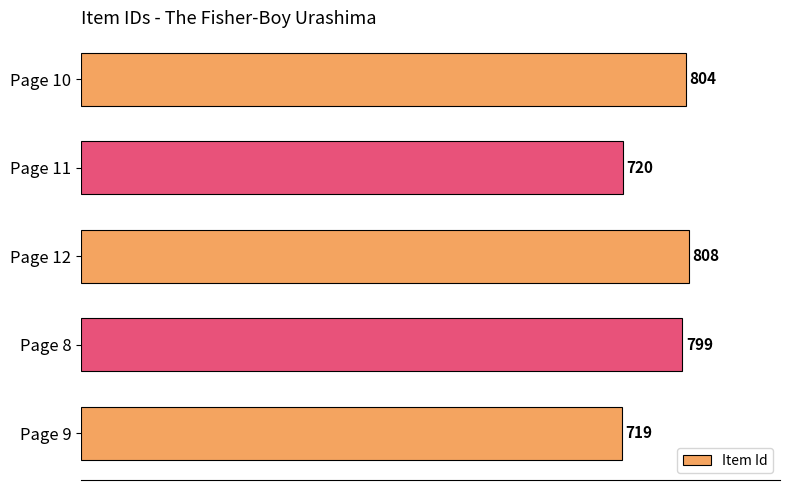

Where is the data nearest to the value 763?

Page 8